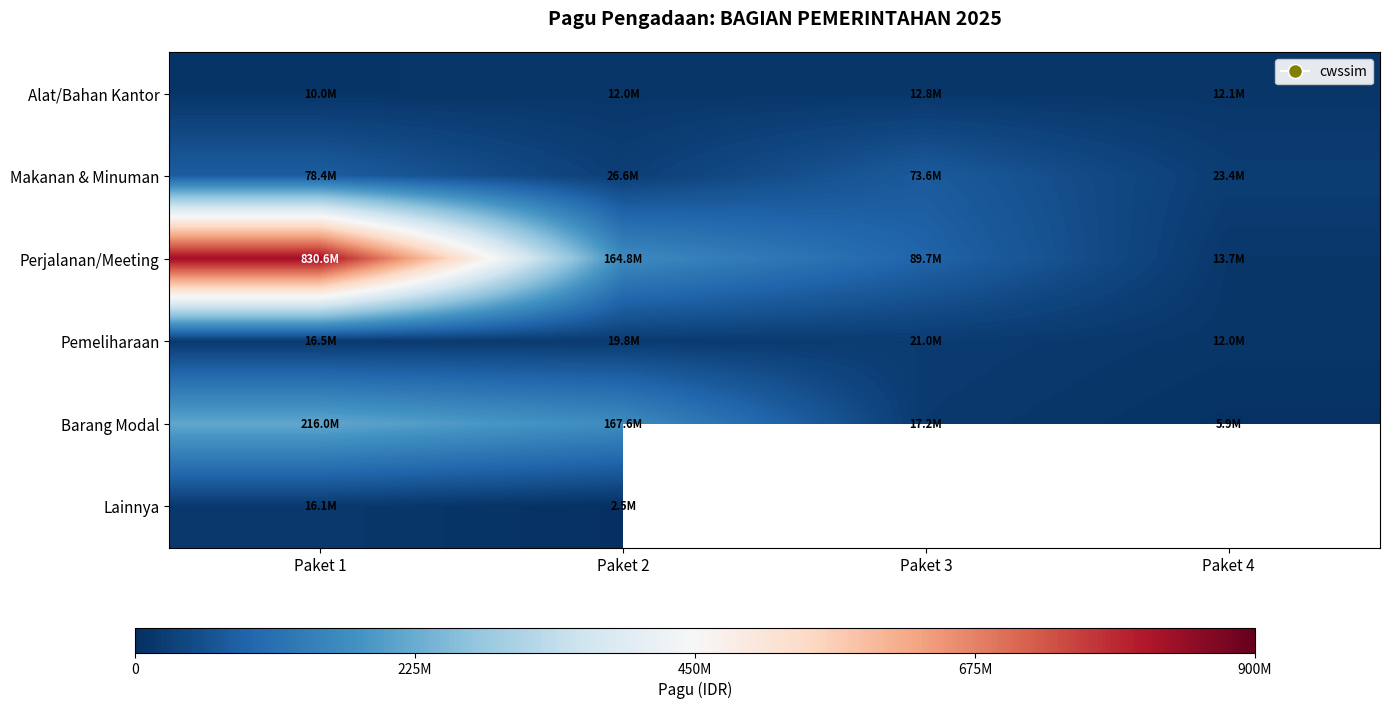

What is the highest value of the Barang Modal series?

216000000.0